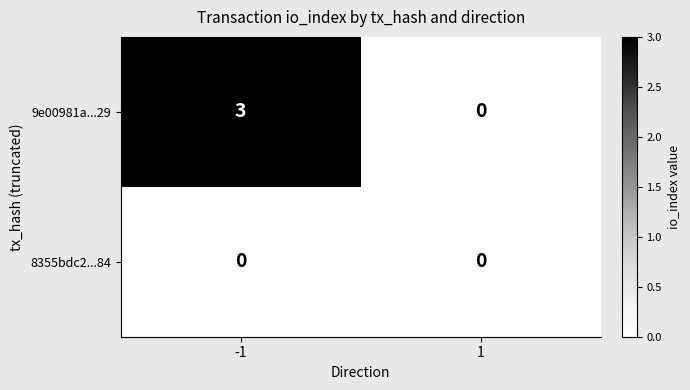

What is the greatest value displayed?

3